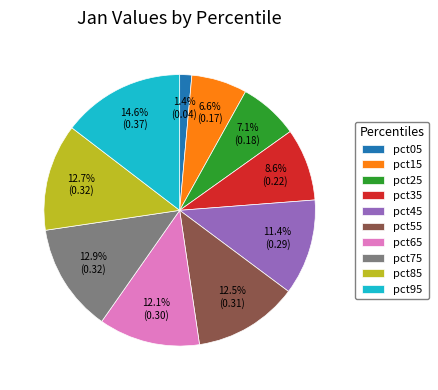

Count the number of slices in the pie.

10